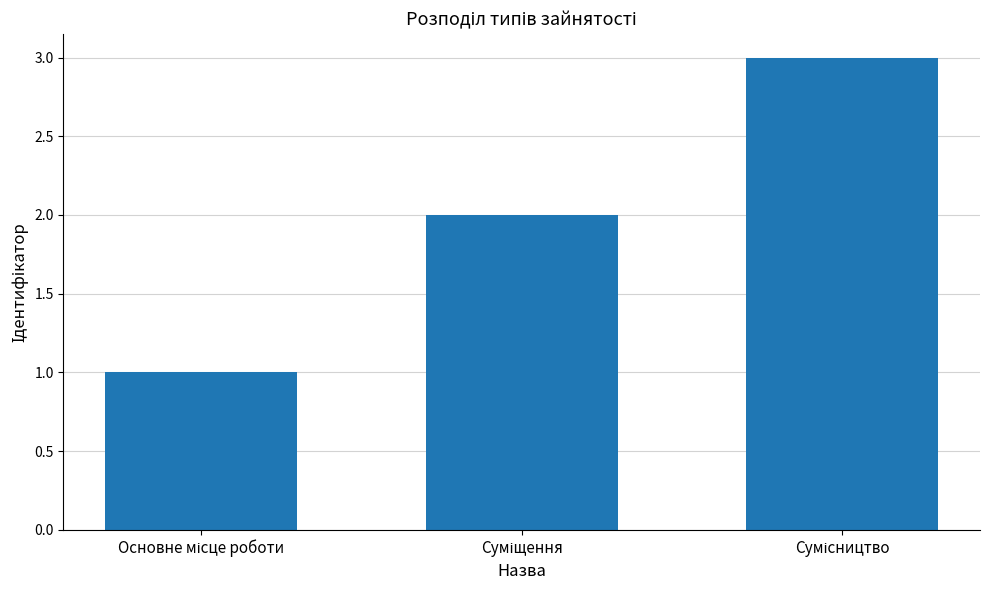

What is the greatest value displayed?

3